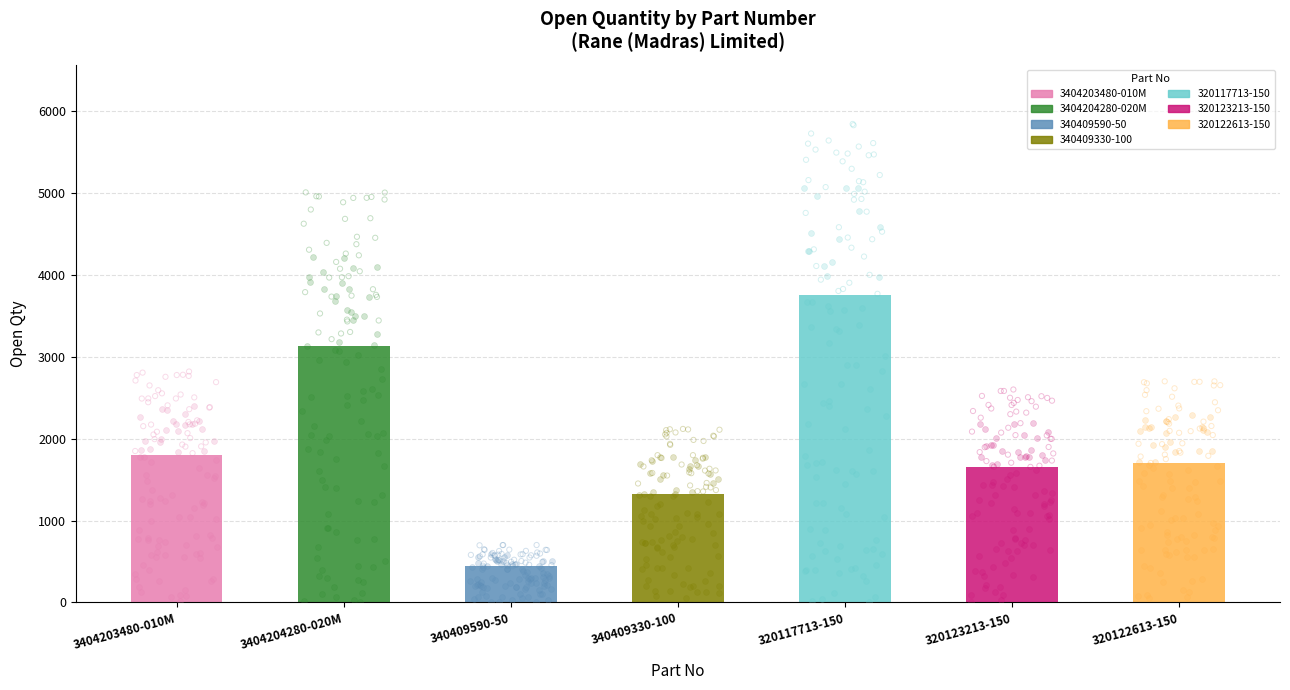

What is the change in value from 340409330-100 to 320122613-150?

+372